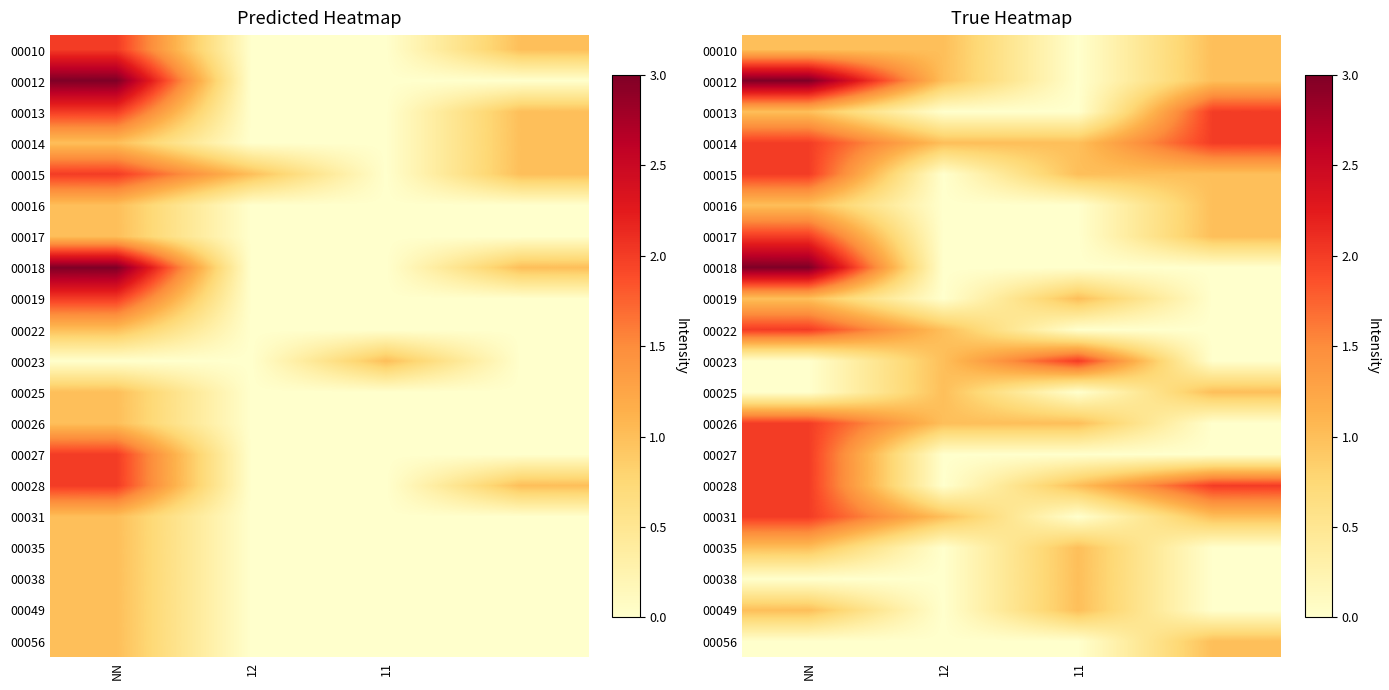

At which category is the sum across all series the highest?

NN